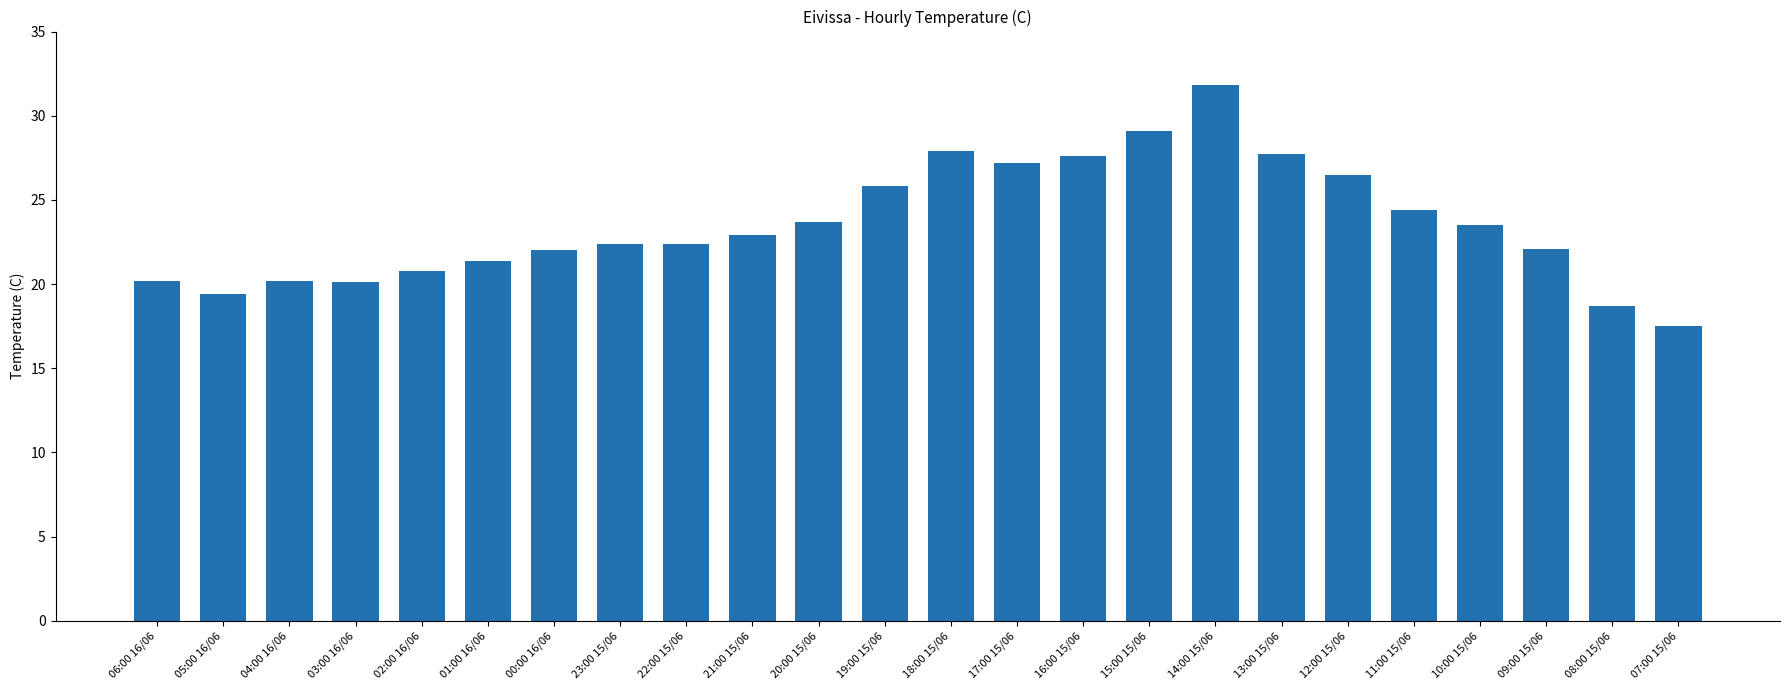

What is the minimum value shown in the chart?

17.5